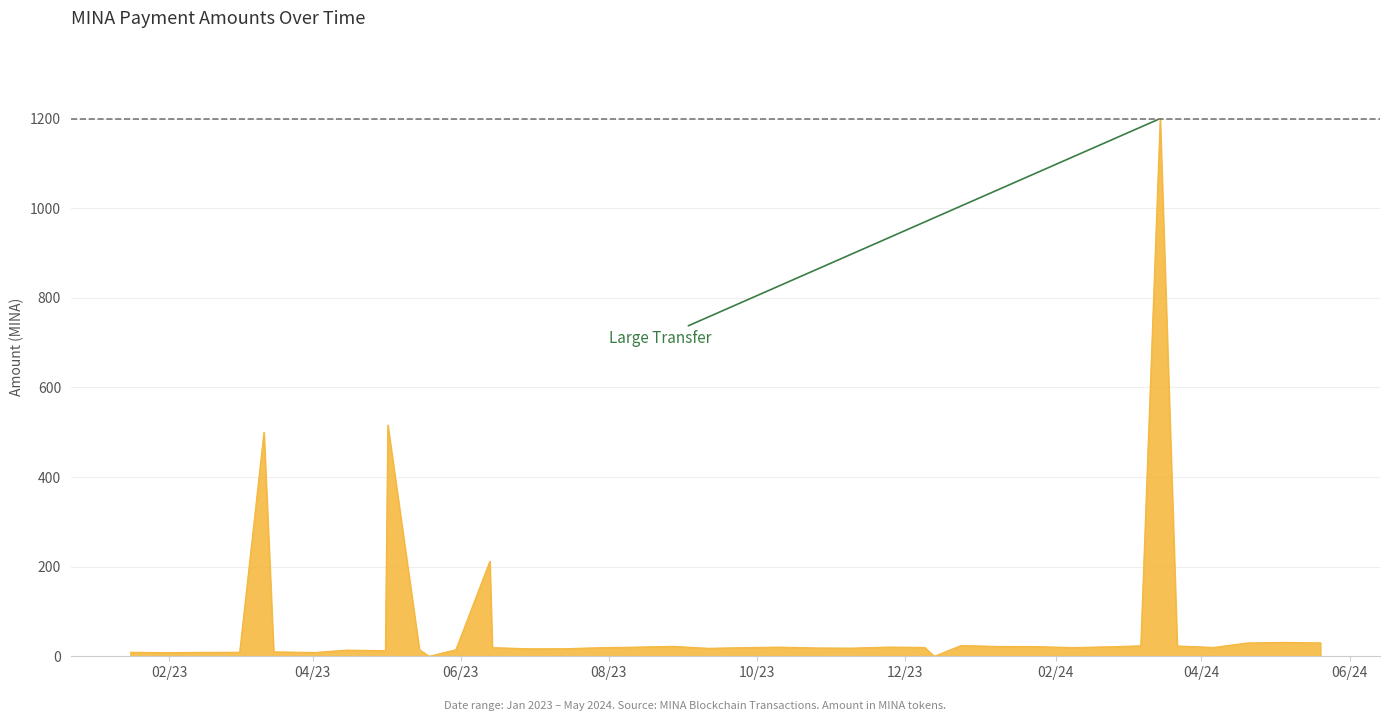

What is the difference between the maximum and minimum values?

1200.3